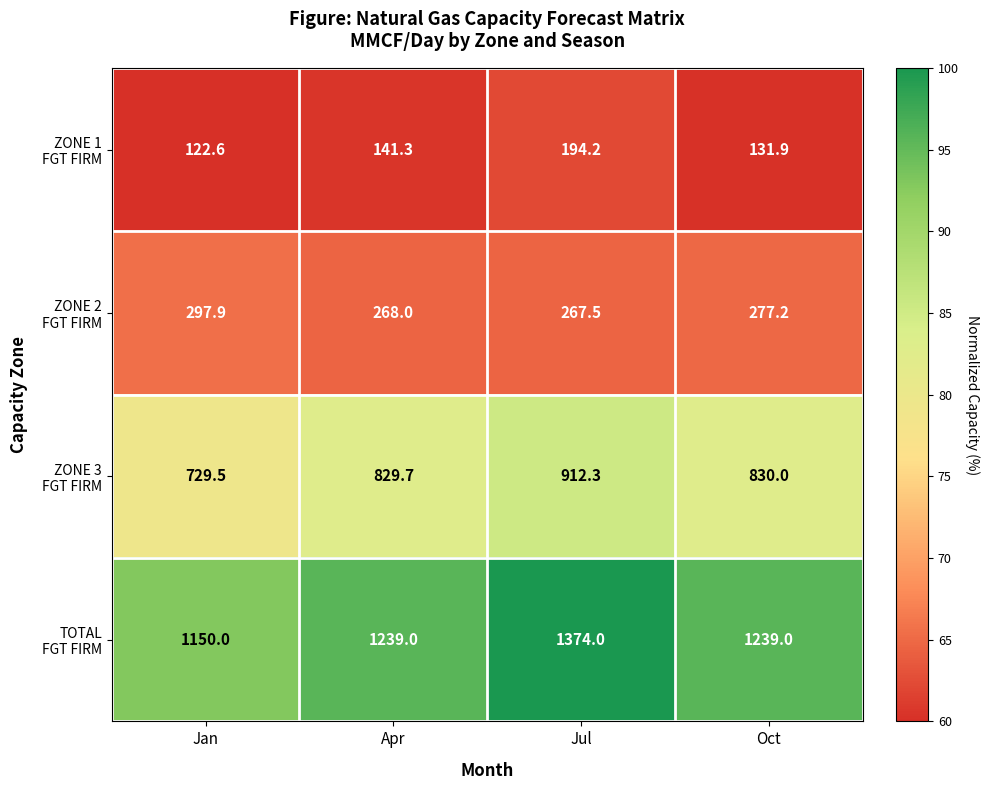

Which label corresponds to the smallest value in the chart?

Jan